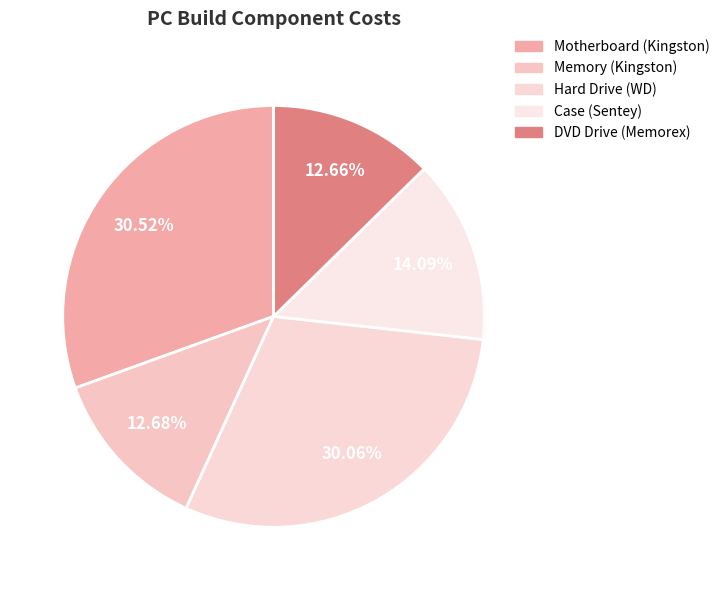

What is the ratio of the value at DVD Drive (Memorex) to the value at Case (Sentey)?

0.9